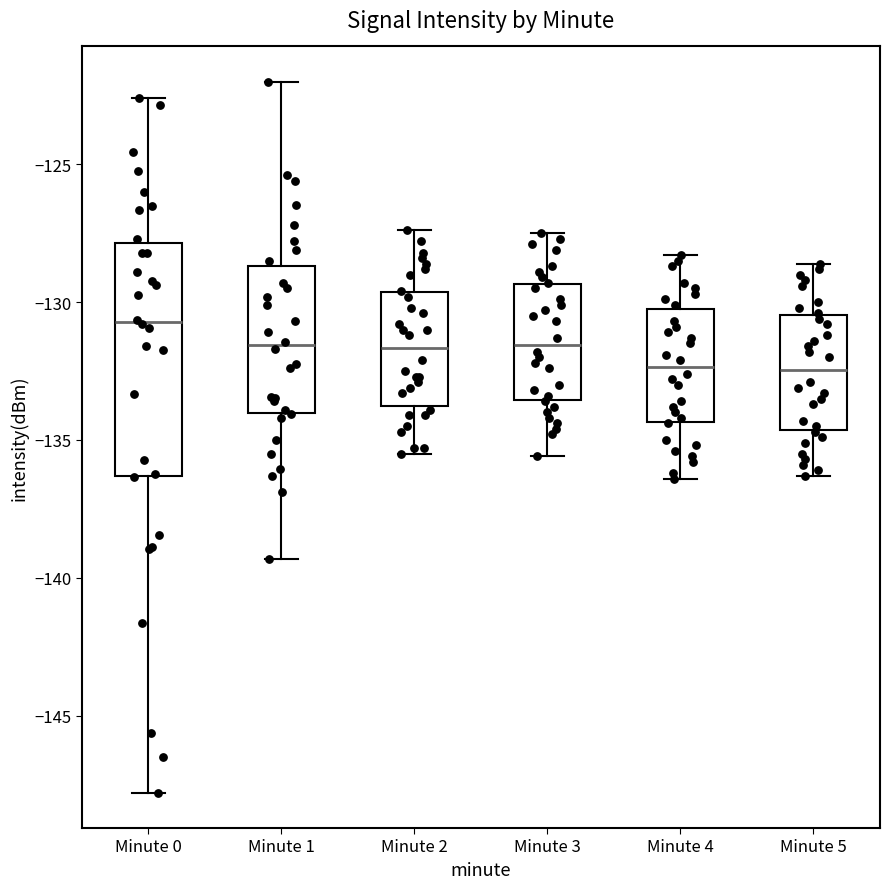

Which box is the tallest, from its lower edge to its upper edge?

Minute 0